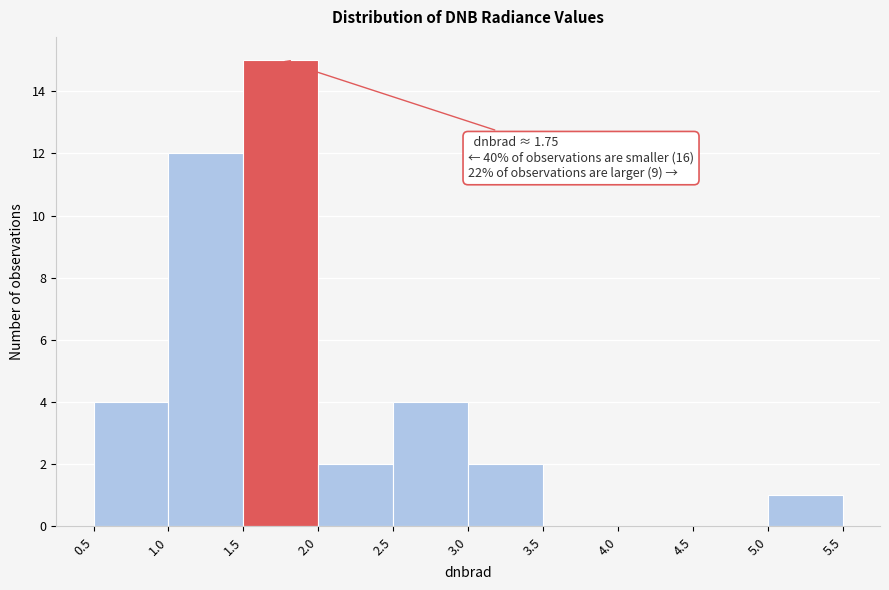

Over which range of the x-axis is the bar tallest?

1.5 to 2.0